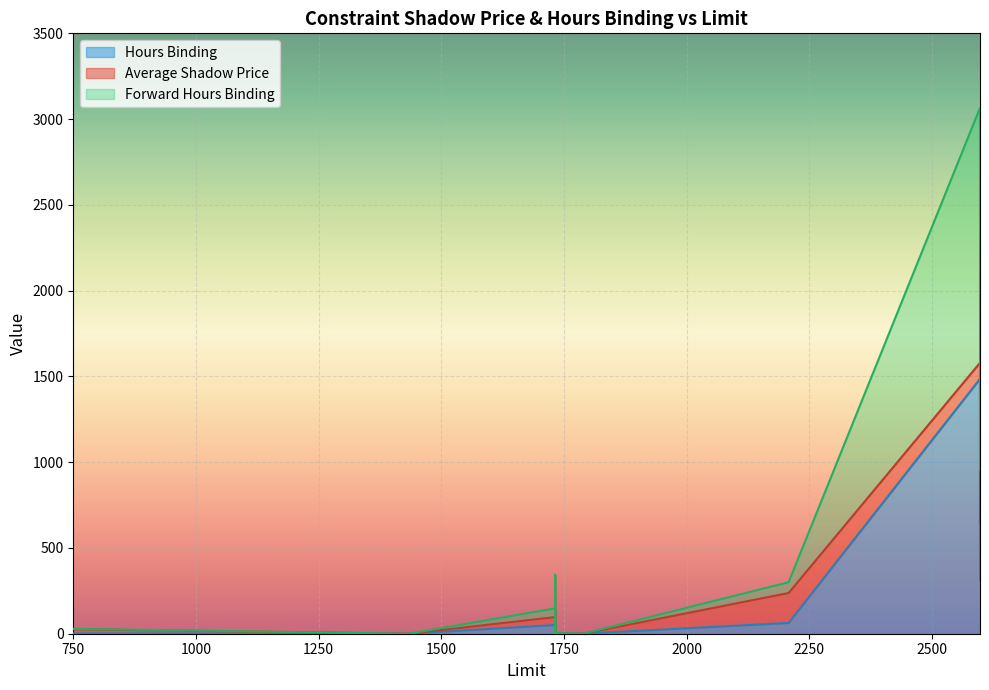

How many interior local valleys does the Forward Hours Binding series have?

6